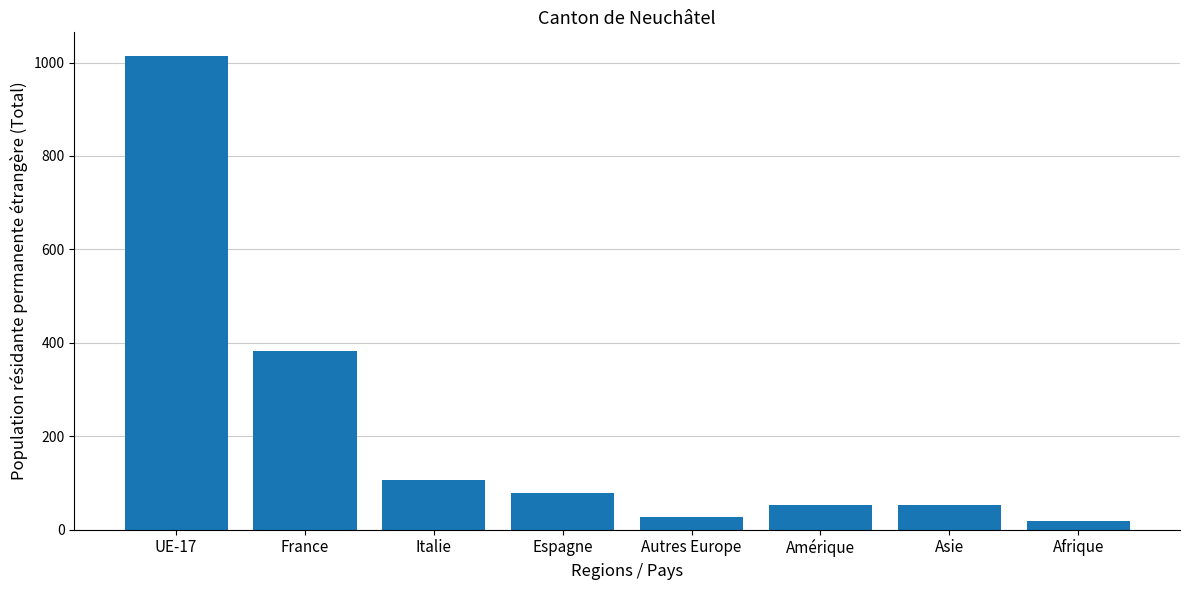

What is the sum of the values at Asie and UE-17?

1066